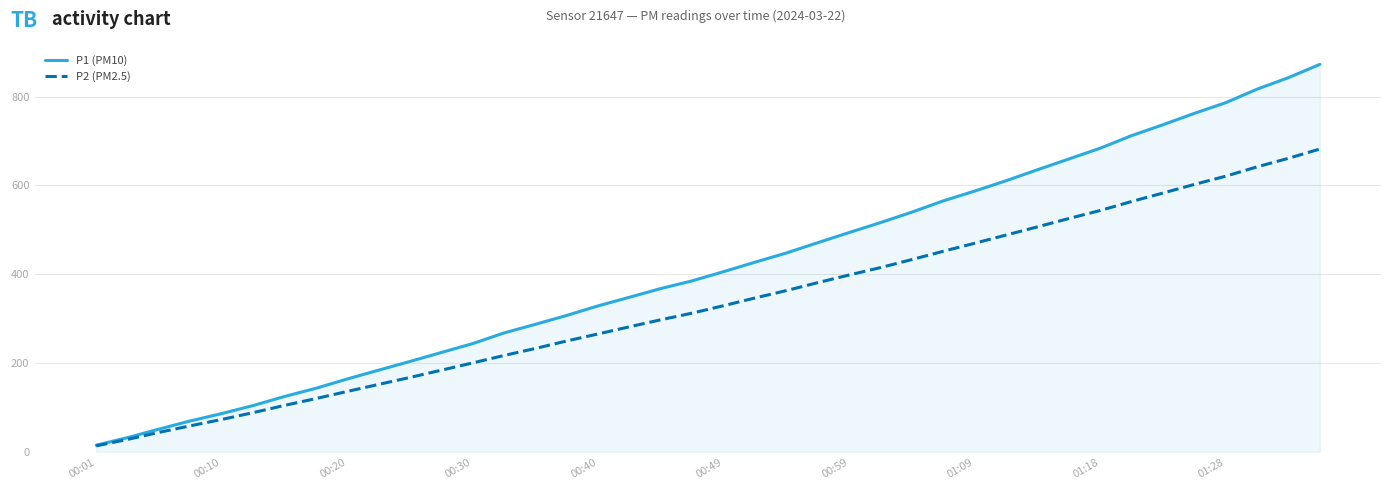

Which series has the largest total across all categories?

P1 (PM10)